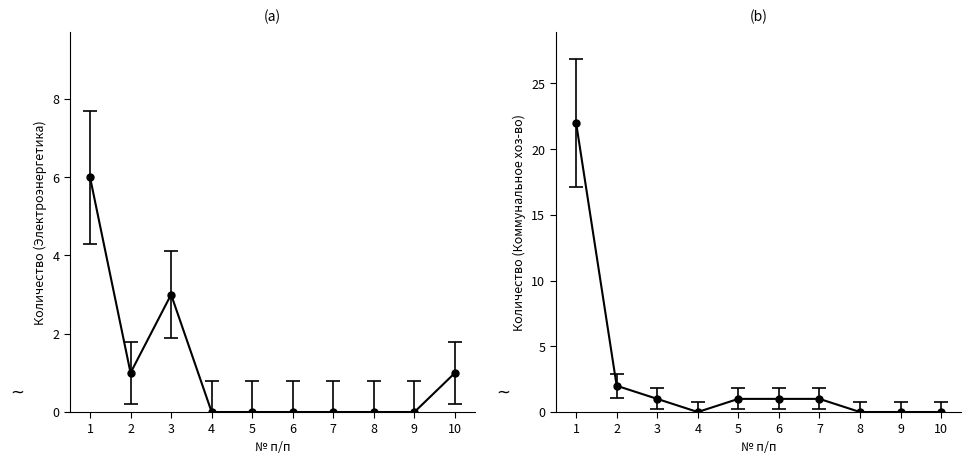

What is the sum of the Коммунальное хозяйство values at 6 and 1?

23.0